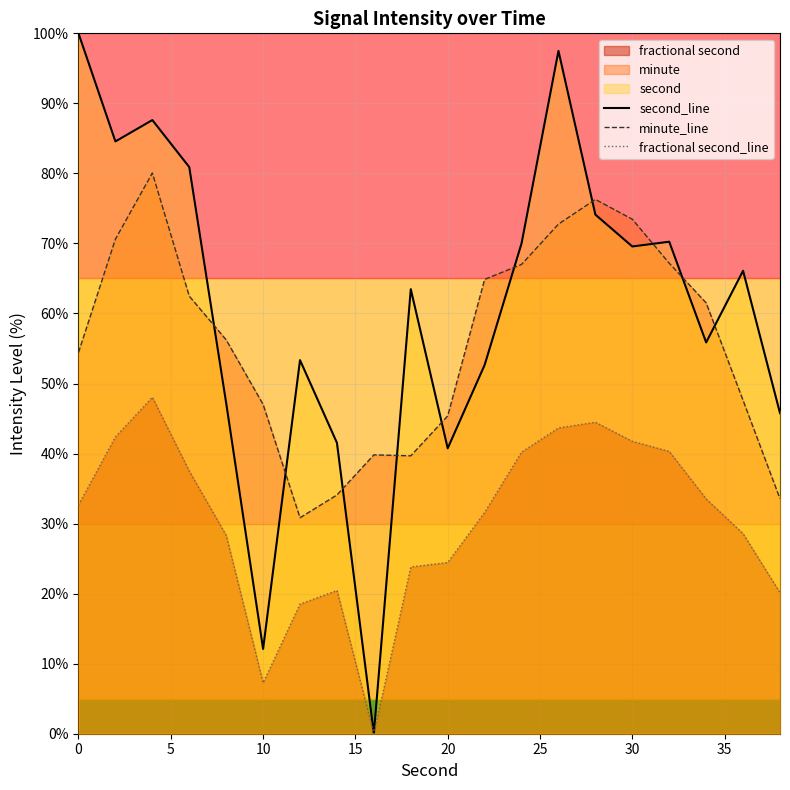

Which series has the widest spread of values?

second_line